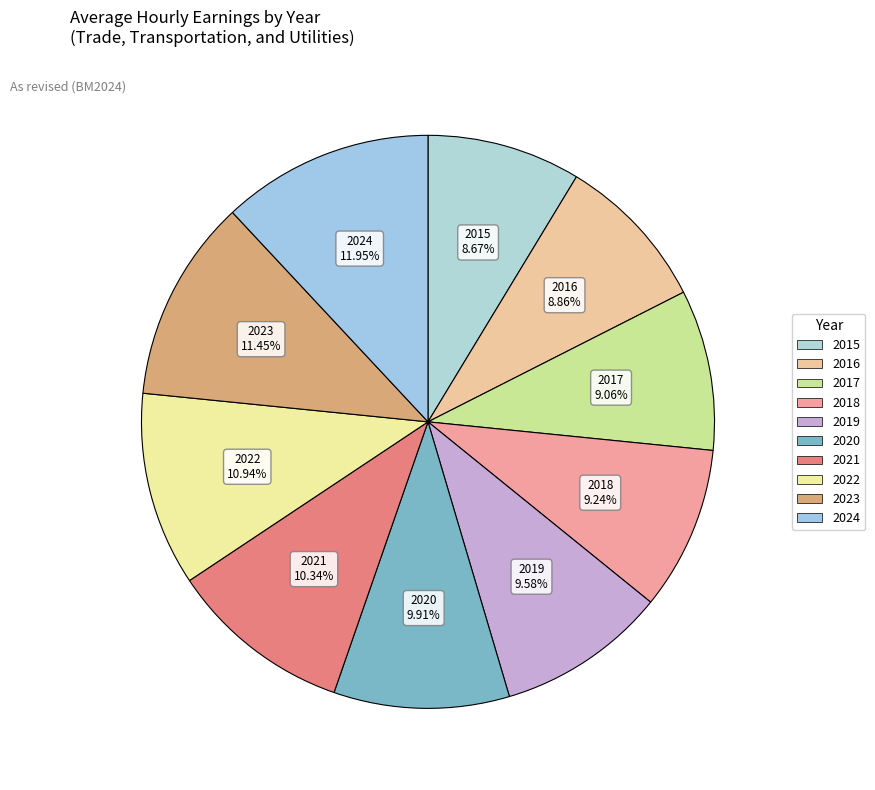

How many segments does this pie chart have?

10